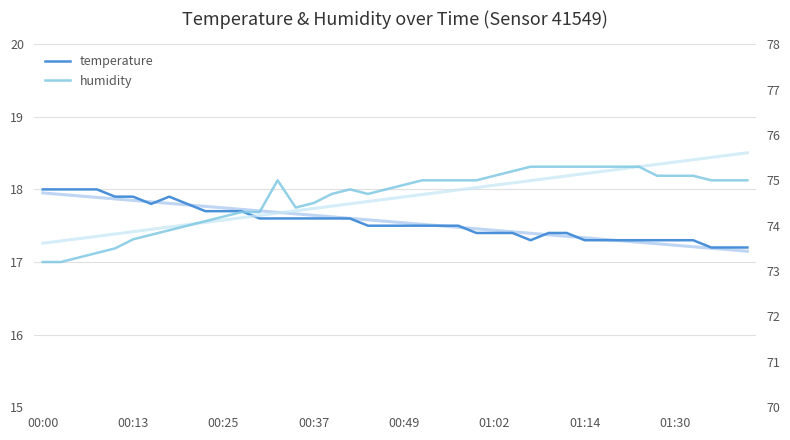

True or false: humidity and temperature cross at least once.

False